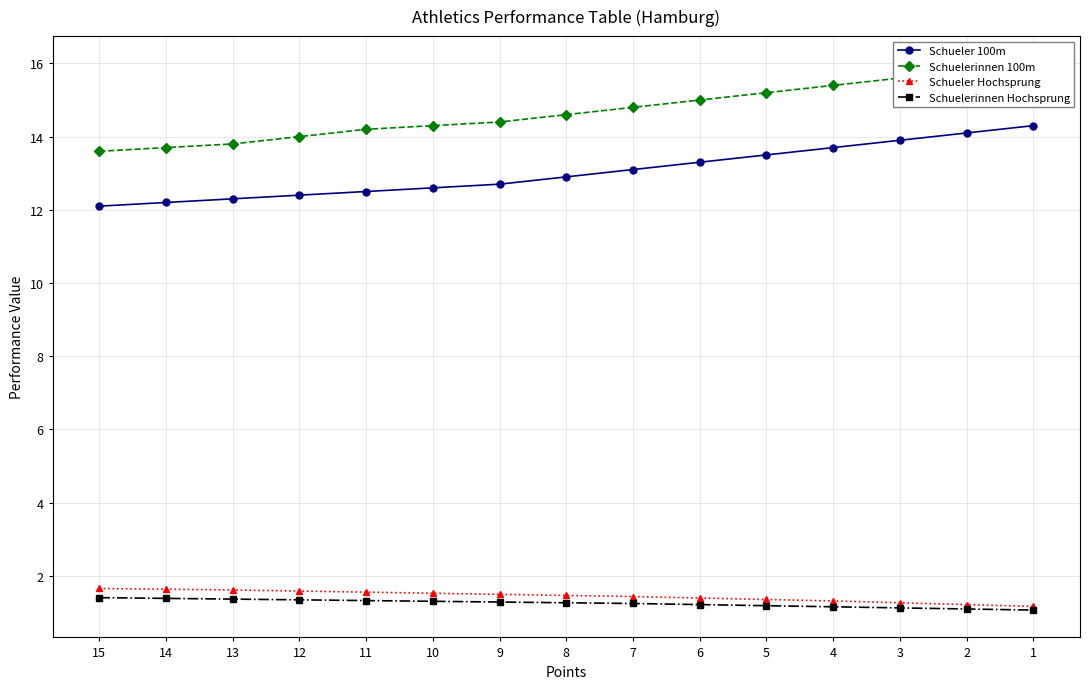

Which has a higher value, 13 or 14?

13